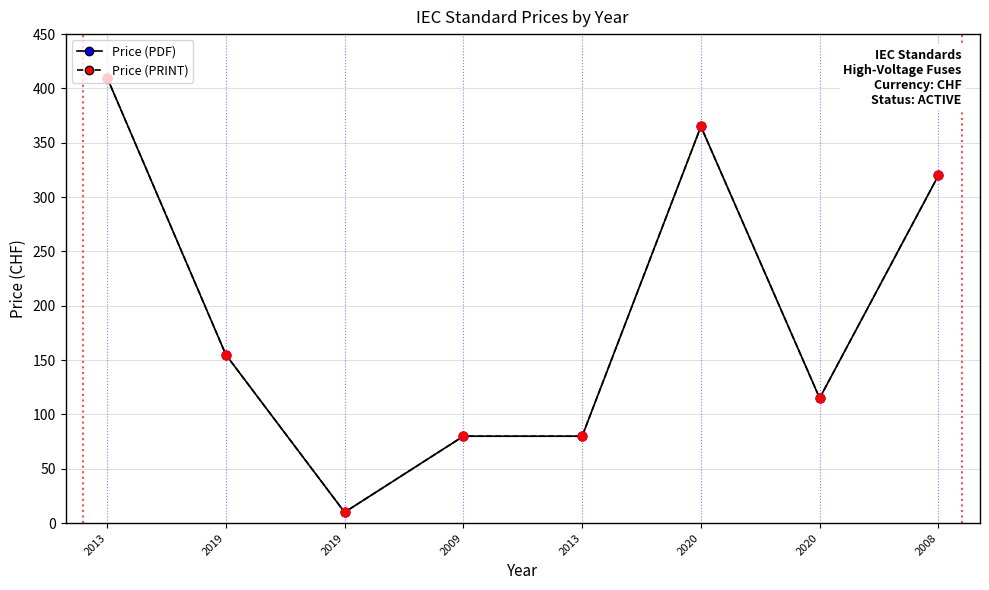

Which series has the largest total across all categories?

Price (PDF)